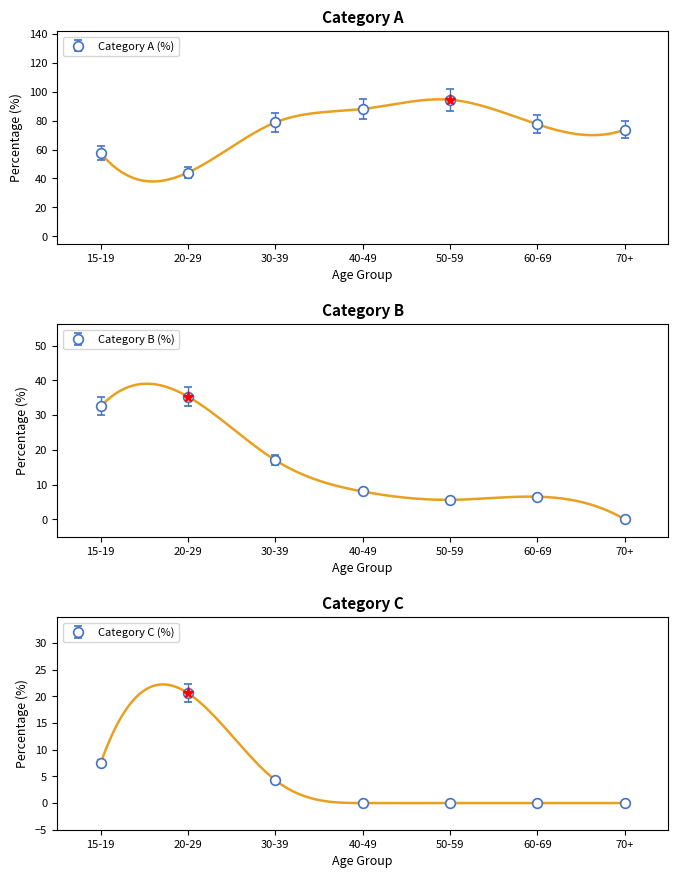

The Category C (%) series shows 11.9 at 15-19. True or false?

False